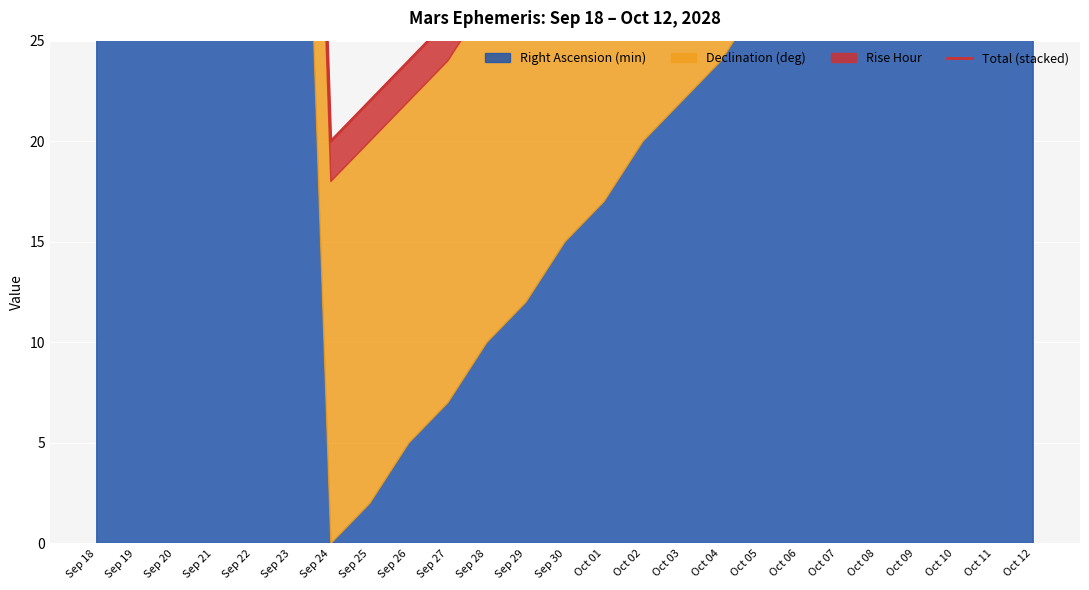

Rank the categories by value from highest to lowest.

Sep 23, Sep 22, Sep 21, Sep 20, Sep 19, Sep 18, Oct 12, Oct 11, Oct 10, Oct 09, Oct 08, Oct 07, Oct 06, Oct 05, Oct 04, Oct 03, Oct 02, Oct 01, Sep 30, Sep 29, Sep 28, Sep 27, Sep 26, Sep 25, Sep 24